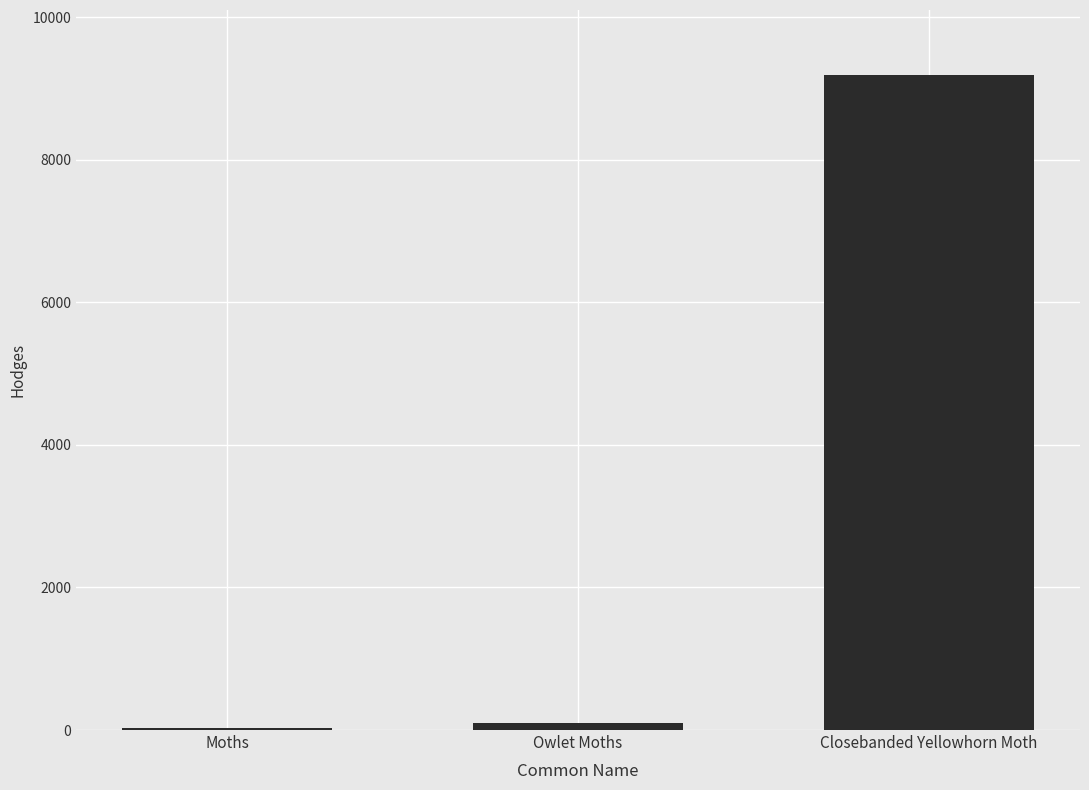

Where is the data nearest to the value 4607?

Owlet Moths